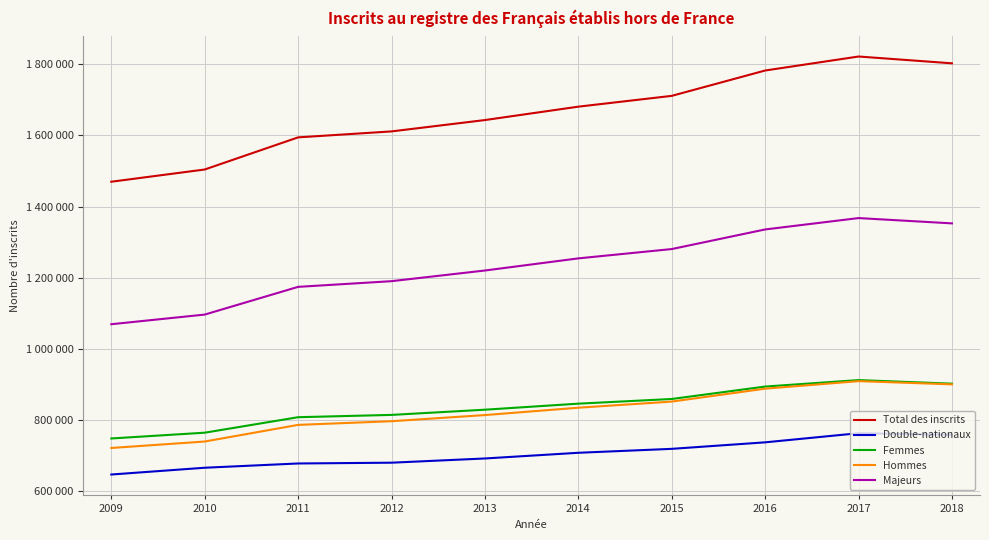

Rank the categories by Total des inscrits value from highest to lowest.

2017, 2018, 2016, 2015, 2014, 2013, 2012, 2011, 2010, 2009